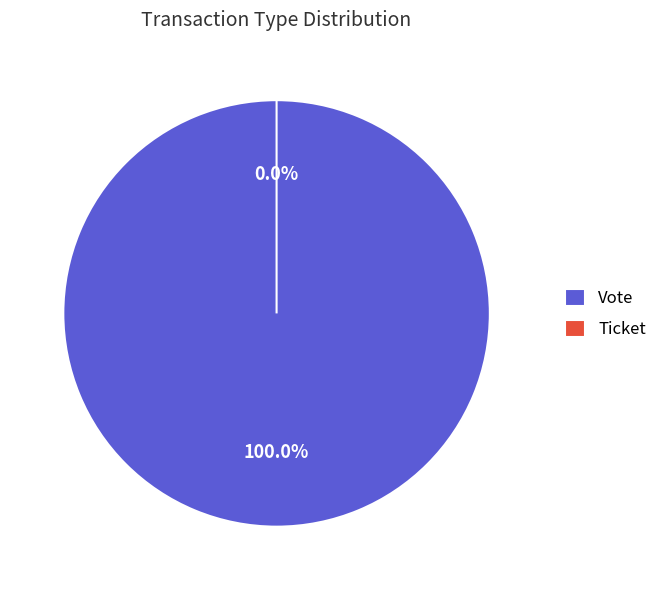

To the nearest percent, what portion does Vote represent?

100%